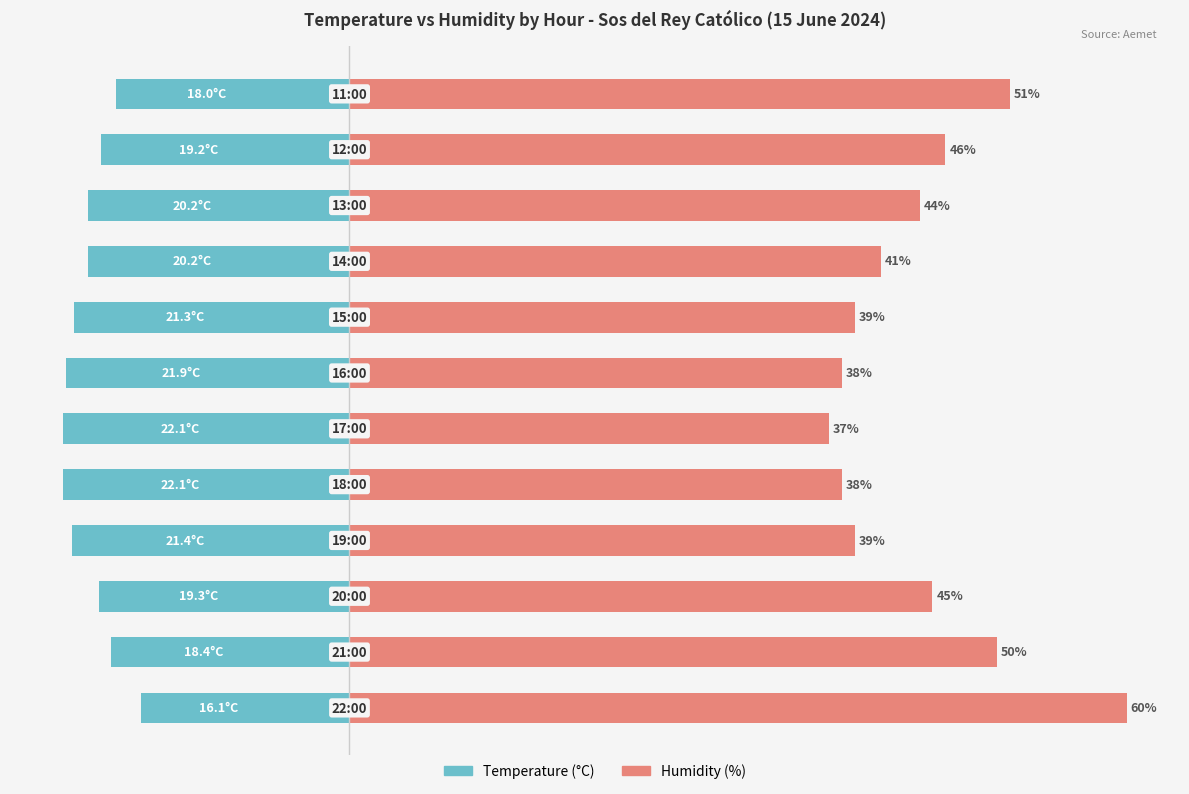

Is it true that Humidity (%) equals 51.0 at 11?

True